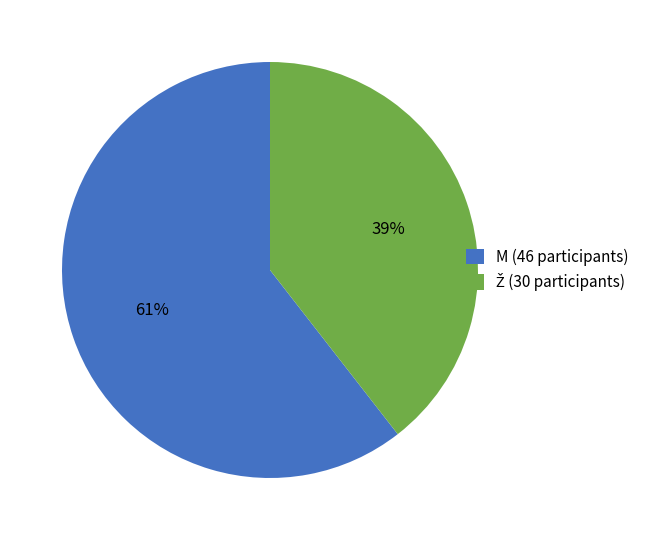

What percentage is the M slice, to the nearest percent?

61%